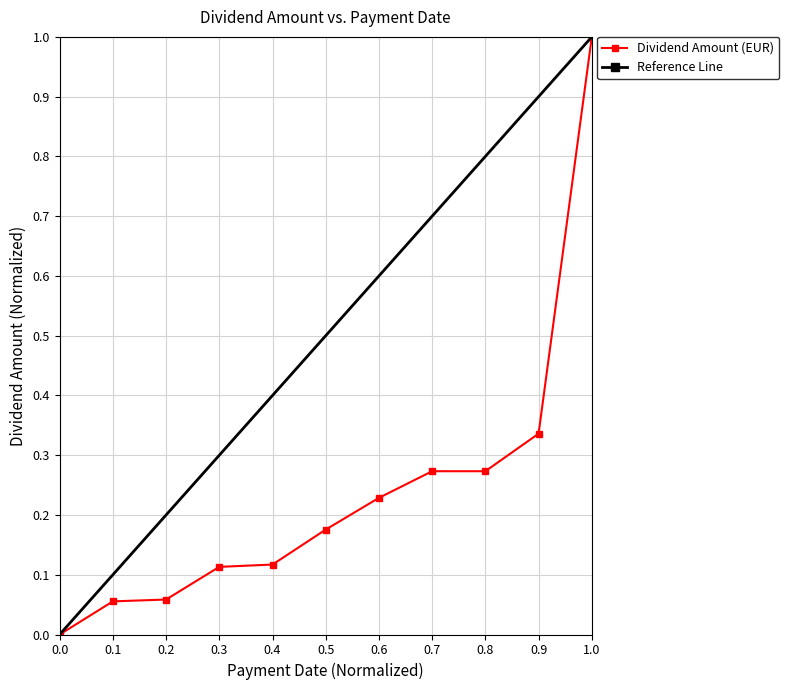

The Dividend Amount (EUR) series shows 0.2 at 0.4. True or false?

False